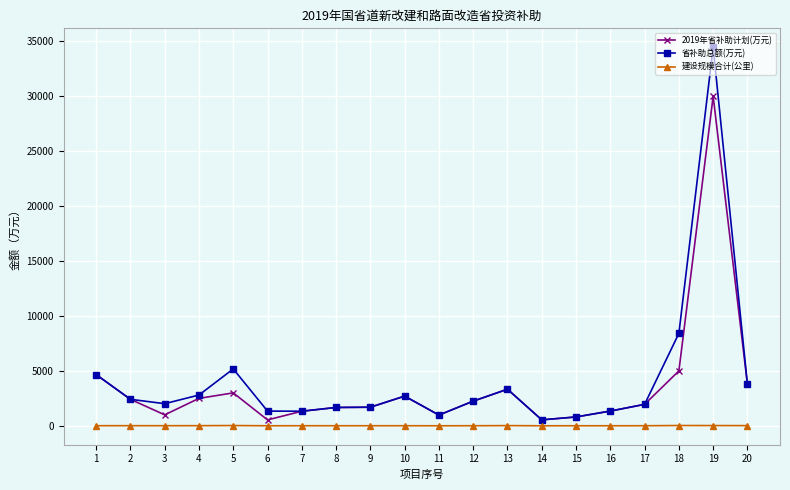

At which category is the sum across all series the highest?

19